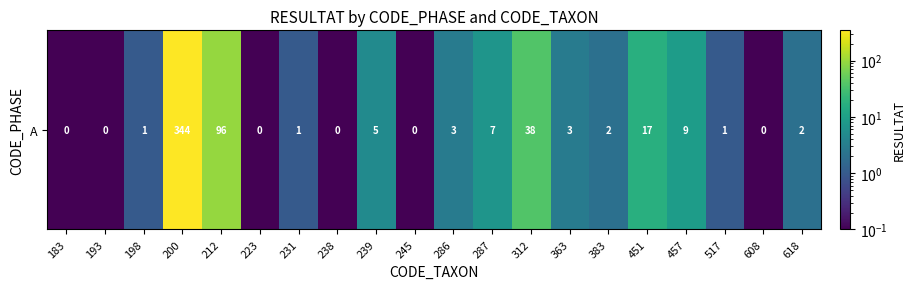

The chart shows a value of 0.1 at 183. True or false?

False